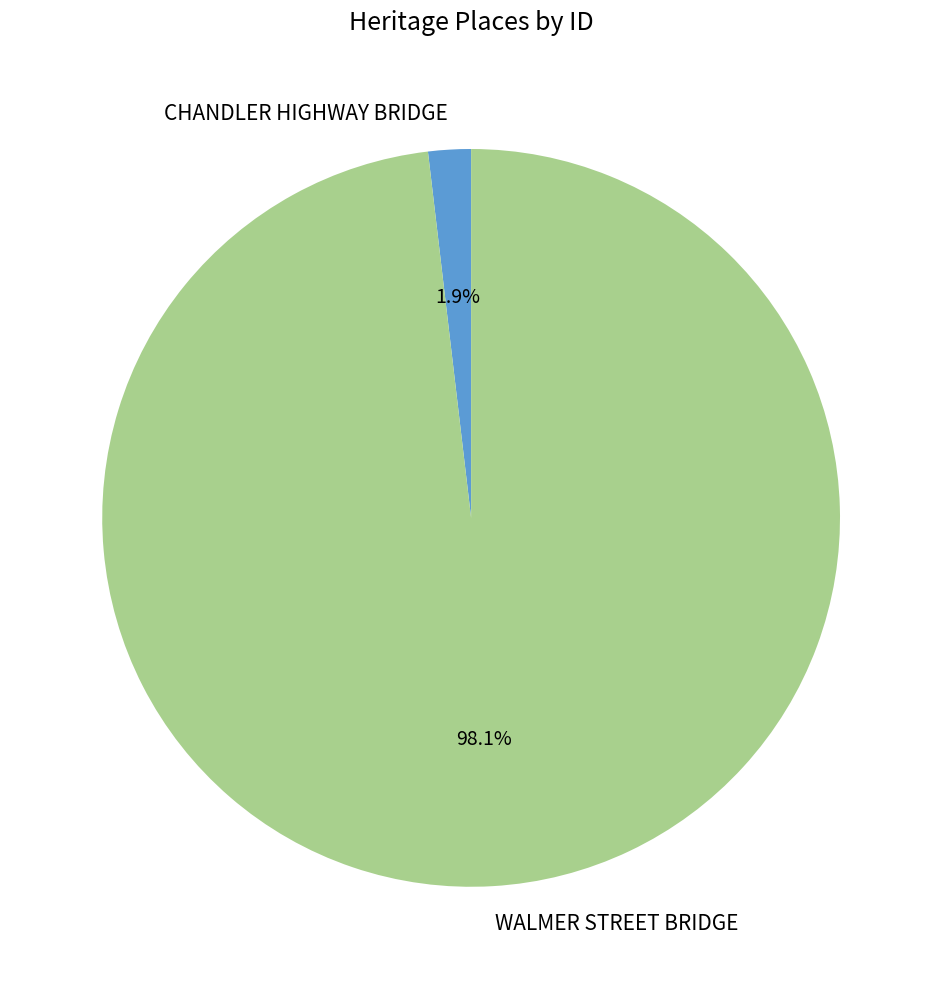

To the nearest percent, what is the average slice percentage?

50%